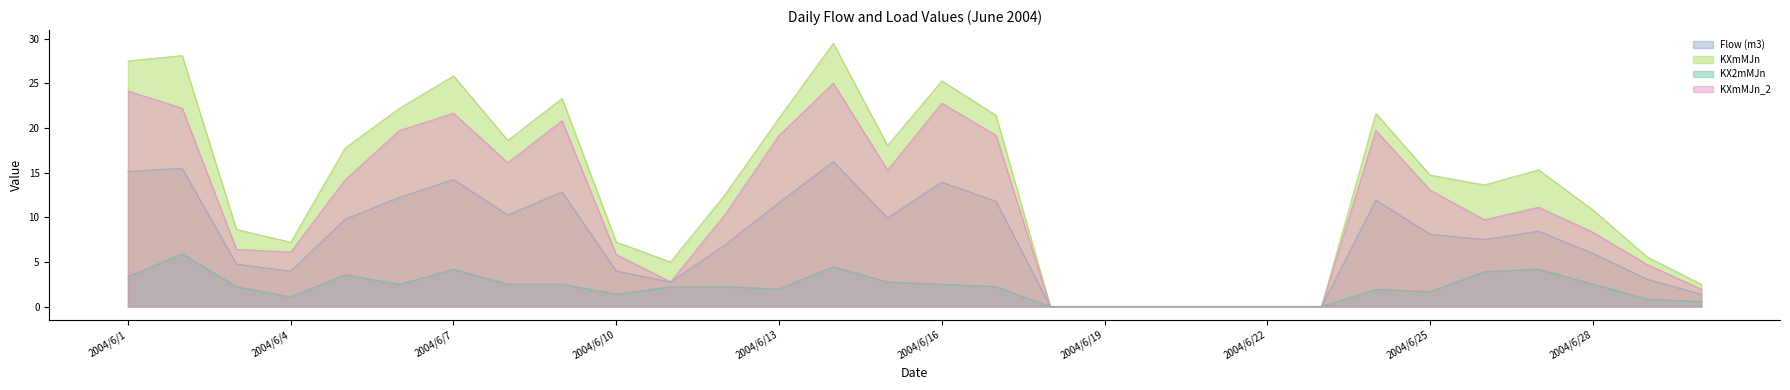

Where is the first local maximum for KX2mMJn?

2004/6/2